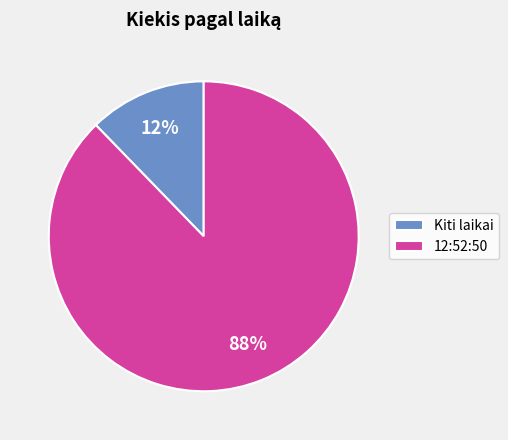

The Kiti laikai slice represents 23% of the pie. True or false?

False